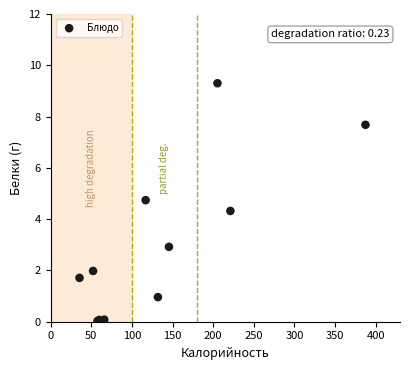

What Y value in the scatter plot is closest to 4?

4.3